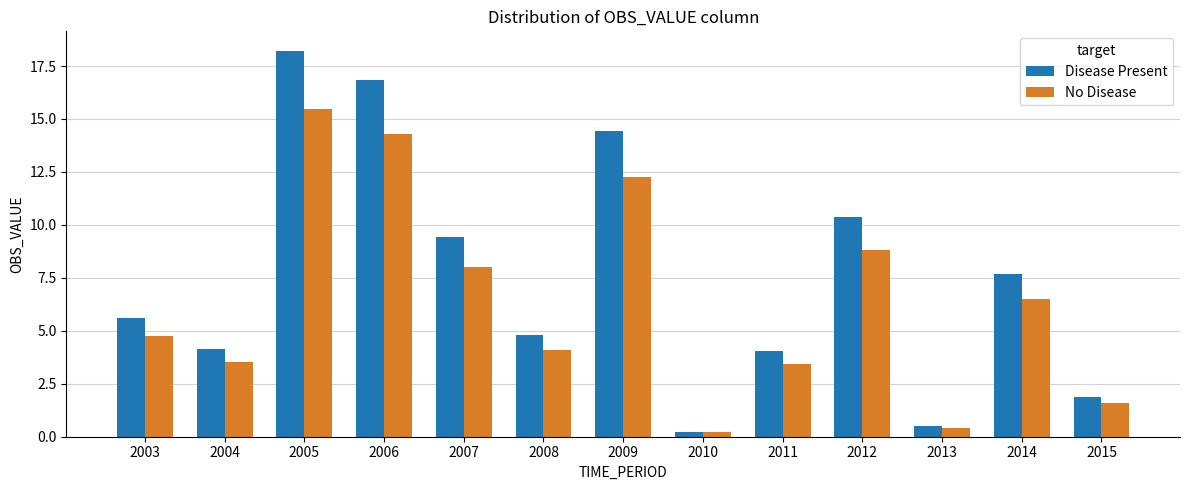

How many values in the No Disease series exceed 4?

8